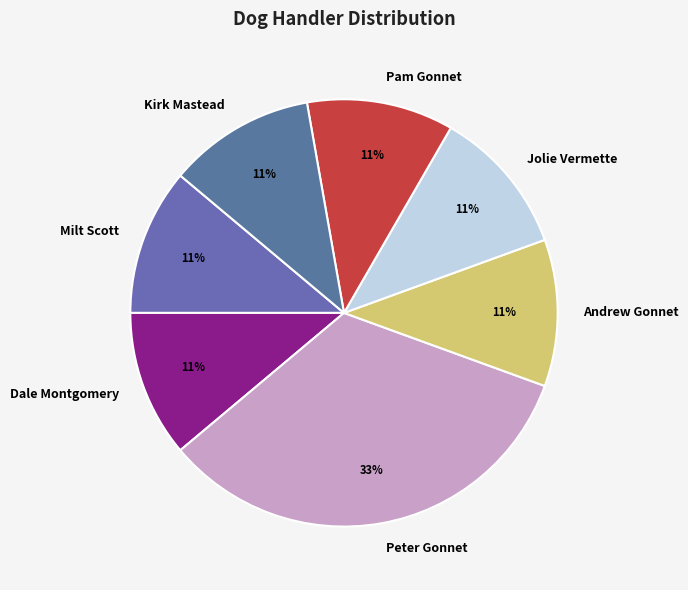

How many segments does this pie chart have?

7